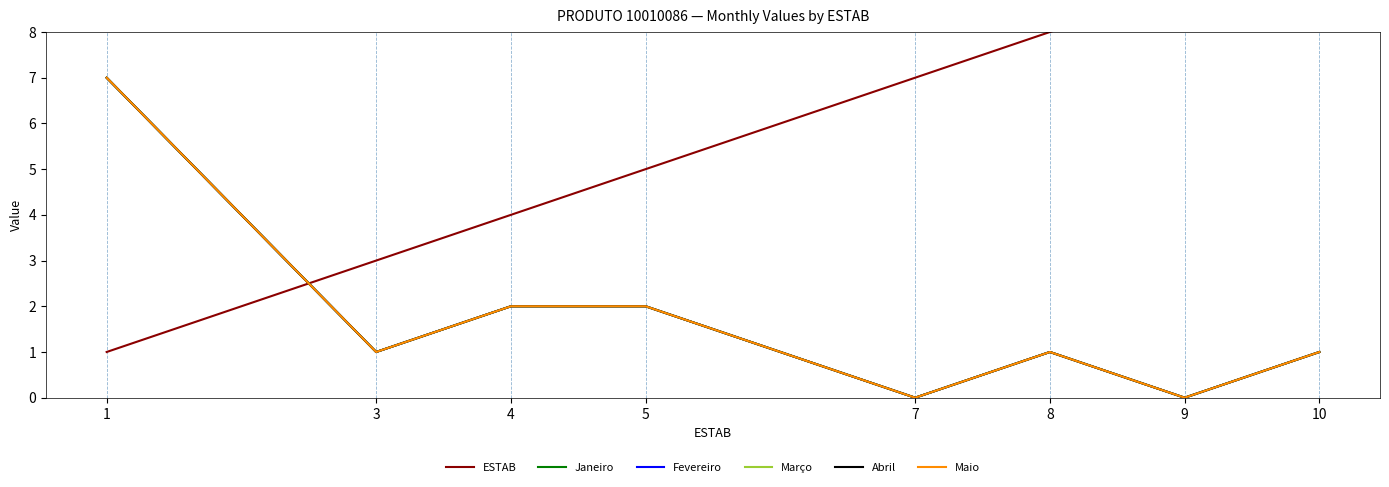

What is the difference between the Maio values at 5 and 7?

2